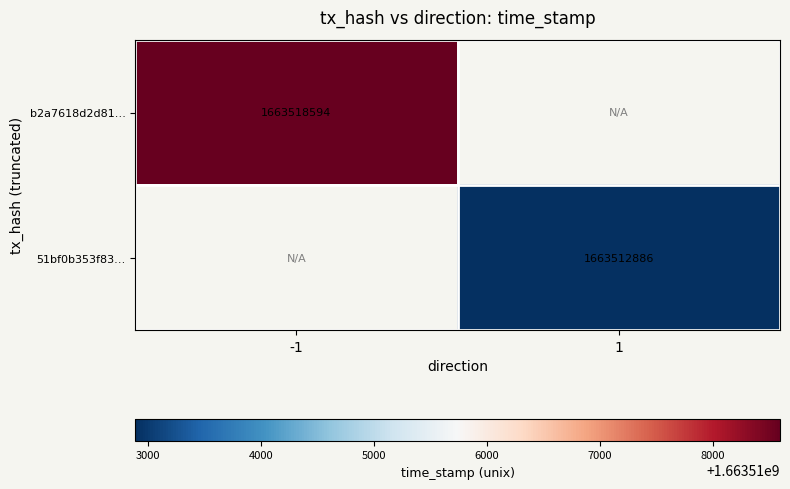

Is it true that 51bf0b353f83… equals 2699111803 at 1?

False